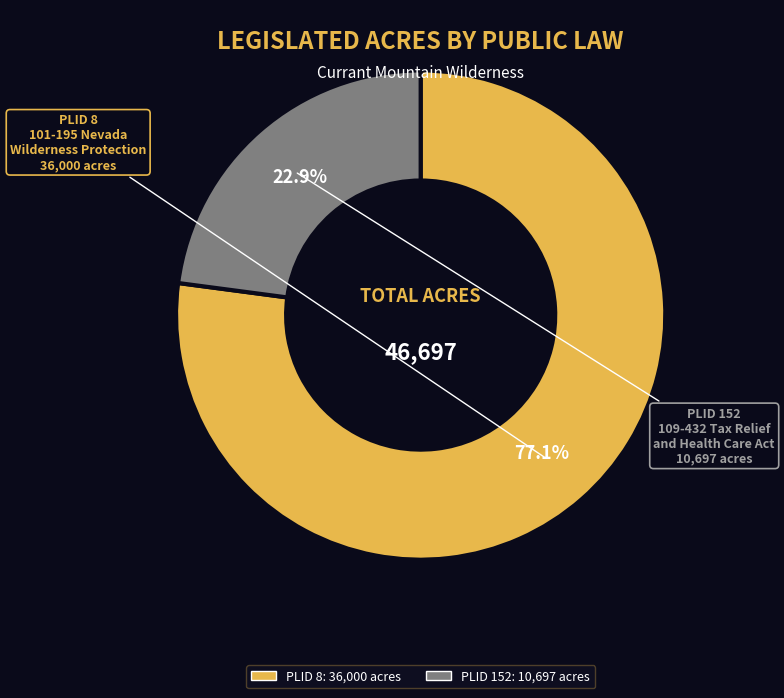

The PLID 8 slice represents 66% of the pie. True or false?

False